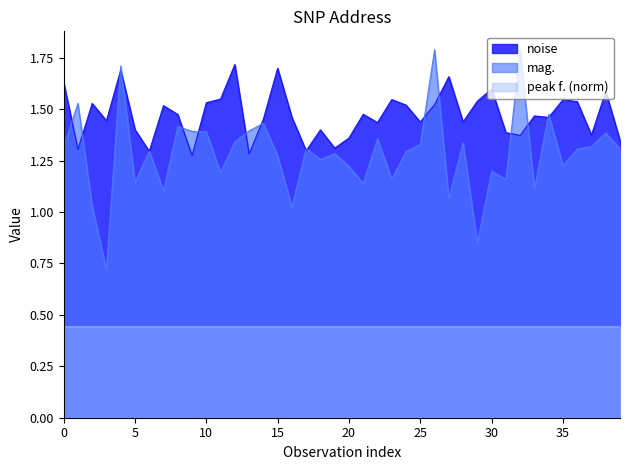

Does the chart display data point markers on the line(s)?

No